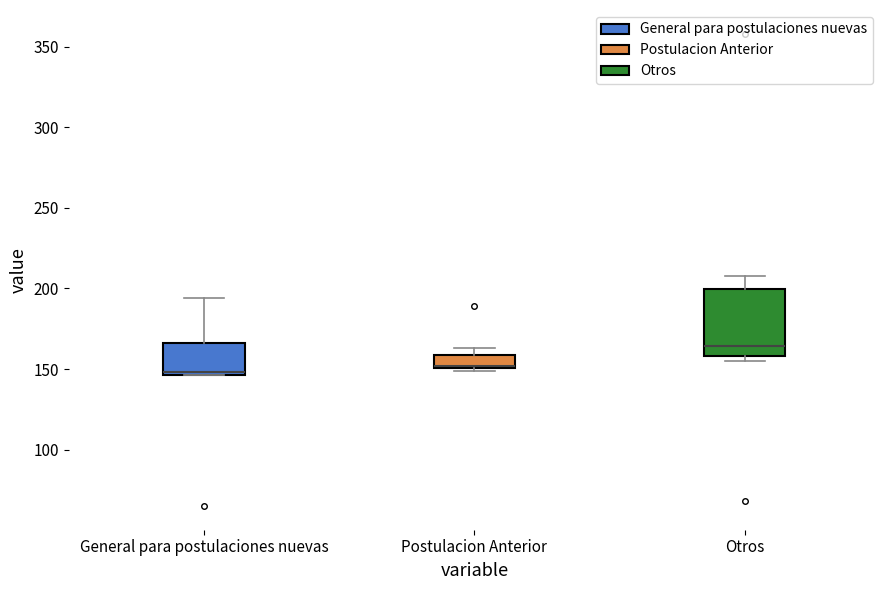

Reading left to right, read every box against the y-axis: the position of its median line, the range the box covers, and the ends of its whiskers. The values are not printed on the chart, so give them approximately, as read against the axis.

General para postulaciones nuevas: median 150, box 145 to 165, whiskers 145 to 195
Postulacion Anterior: median 150, box 150 to 160, whiskers 150 to 165
Otros: median 165, box 160 to 200, whiskers 155 to 210